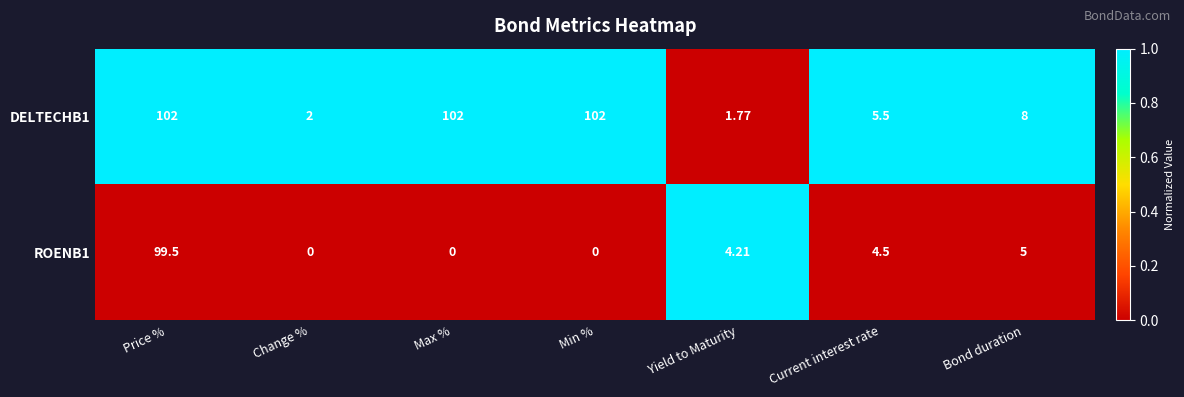

At which label does ROENB1 reach its peak?

Price %